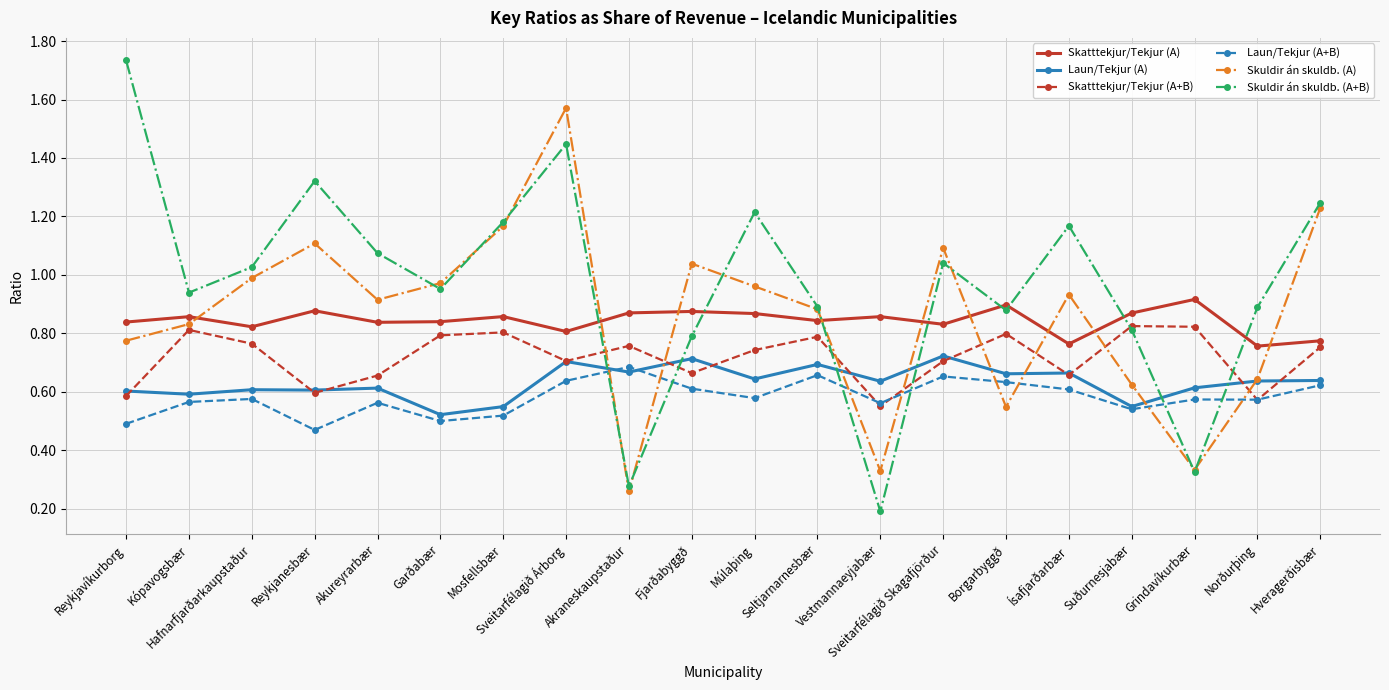

List the series in order of their peak value, lowest first.

Laun/Tekjur (A+B), Laun/Tekjur (A), Skatttekjur/Tekjur (A+B), Skatttekjur/Tekjur (A), Skuldir án skuldb. (A), Skuldir án skuldb. (A+B)